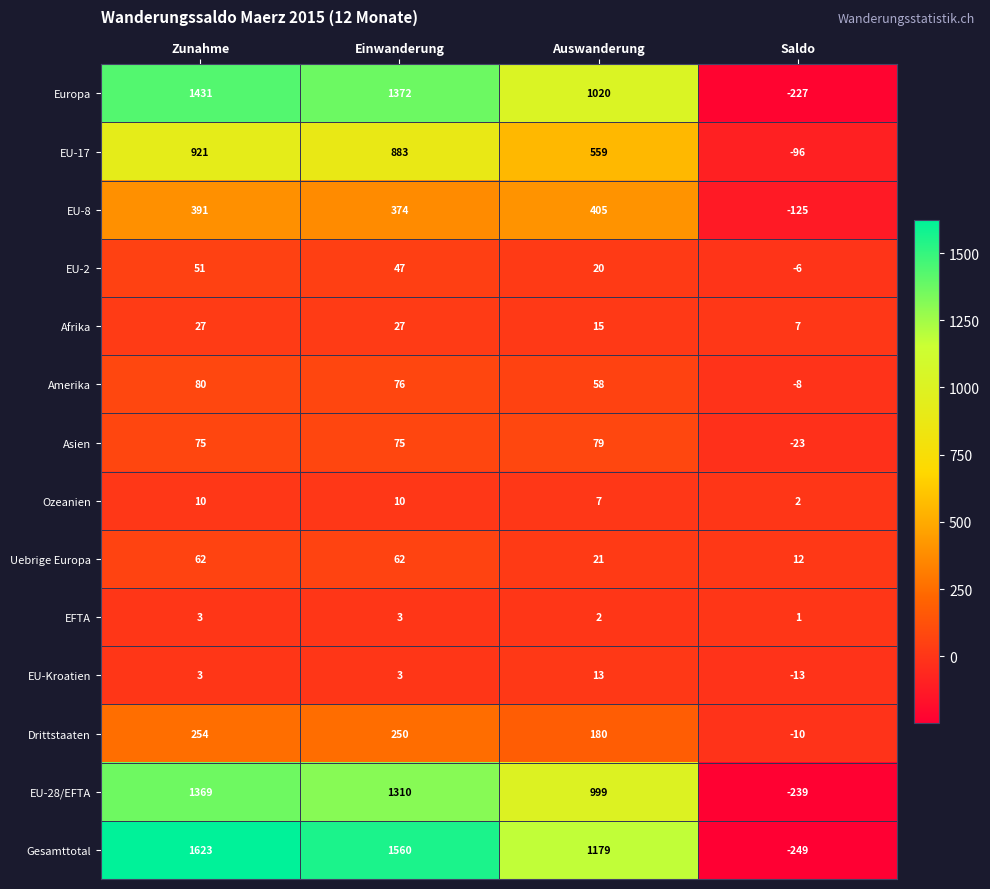

Which series changed the most between Zunahme and Saldo?

Gesamttotal